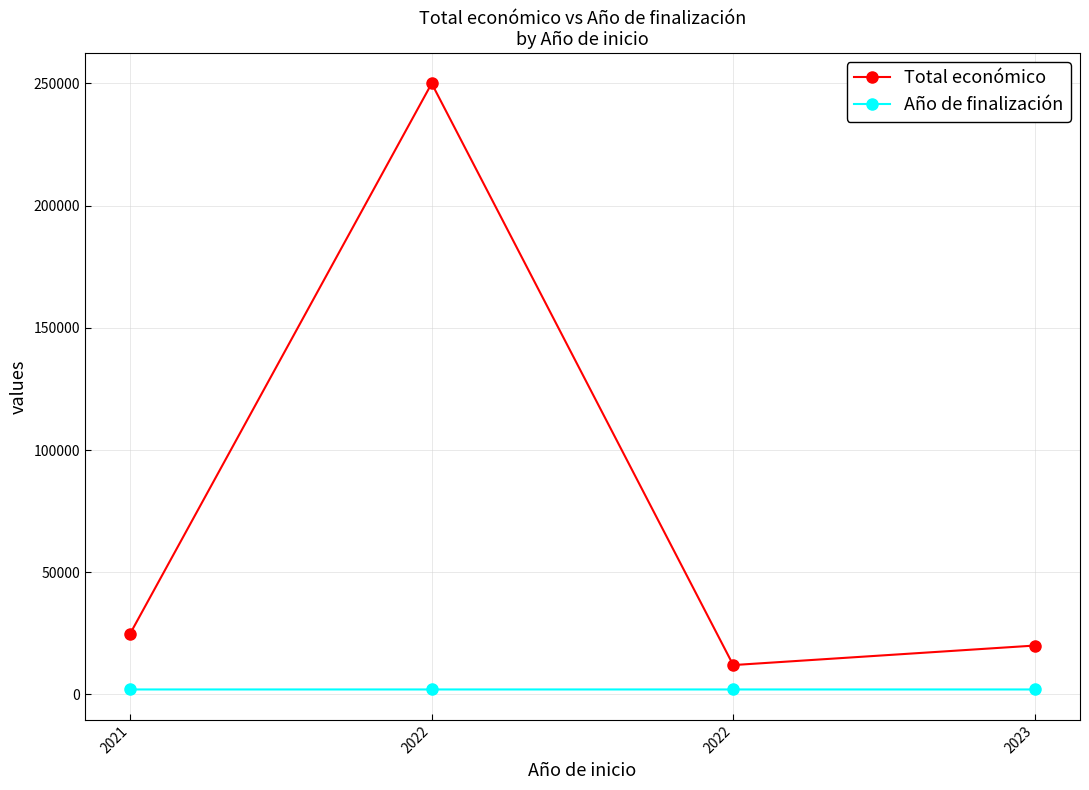

The value of Total económico at 2022 is 12000. True or false?

True